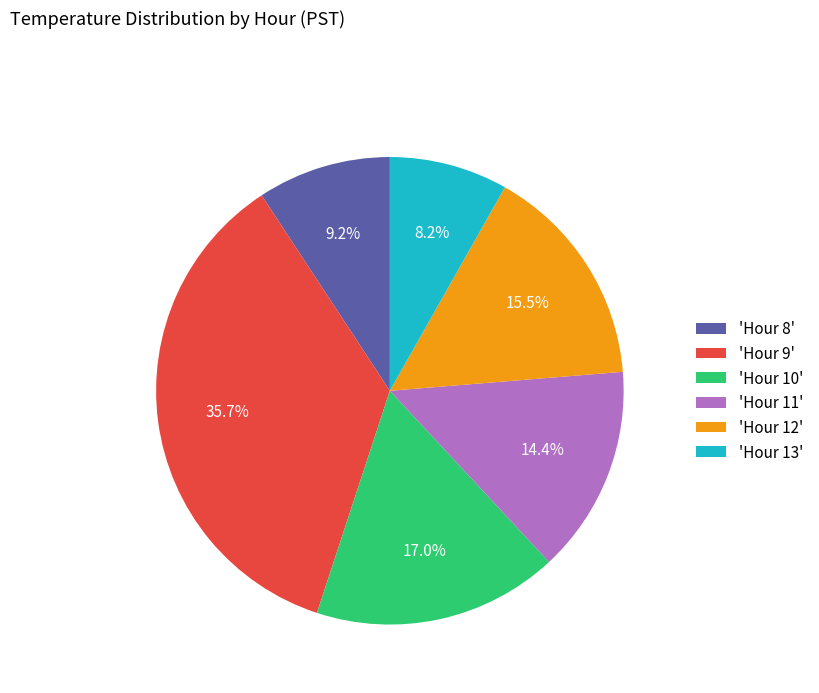

Rank the categories by value from lowest to highest.

'Hour 13', 'Hour 8', 'Hour 11', 'Hour 12', 'Hour 10', 'Hour 9'